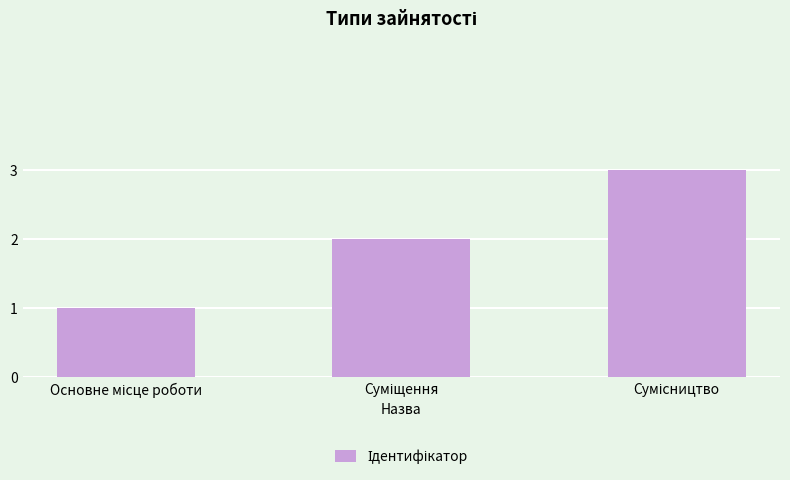

What is the sum of all values?

6